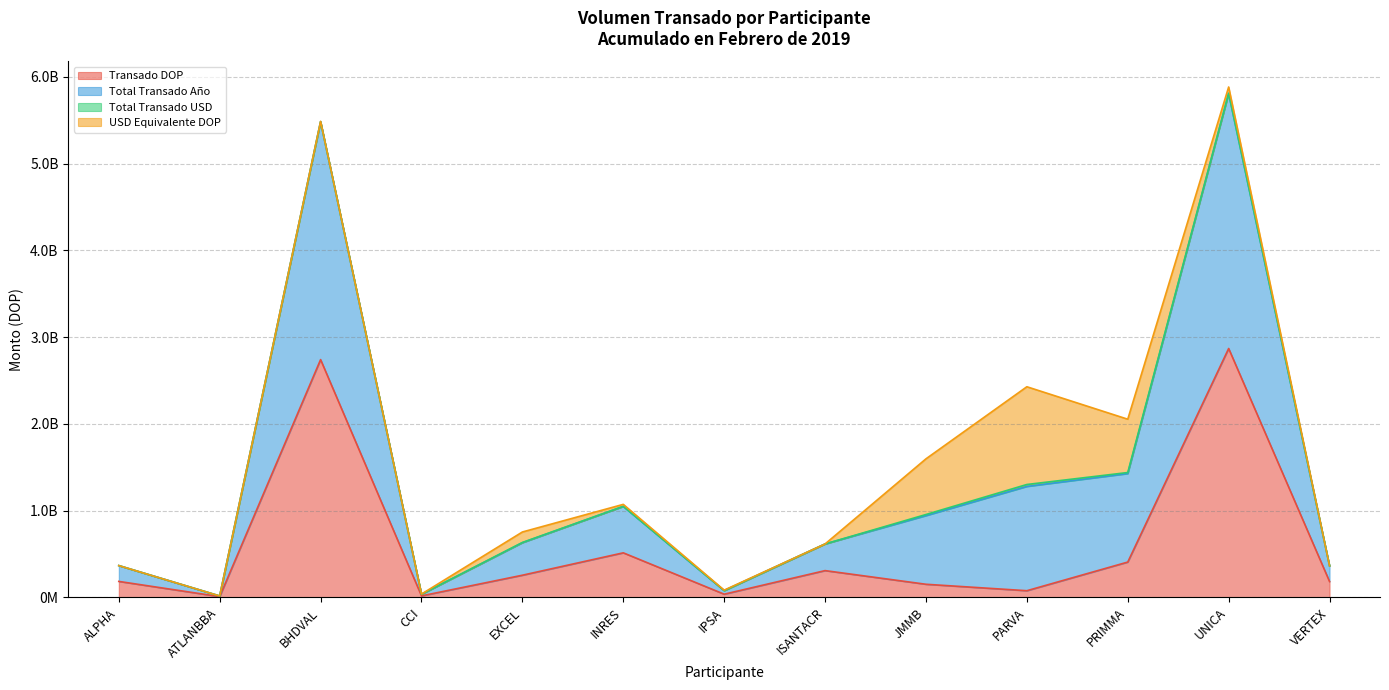

True or false: Total Transado Año and Transado DOP cross at least once.

False